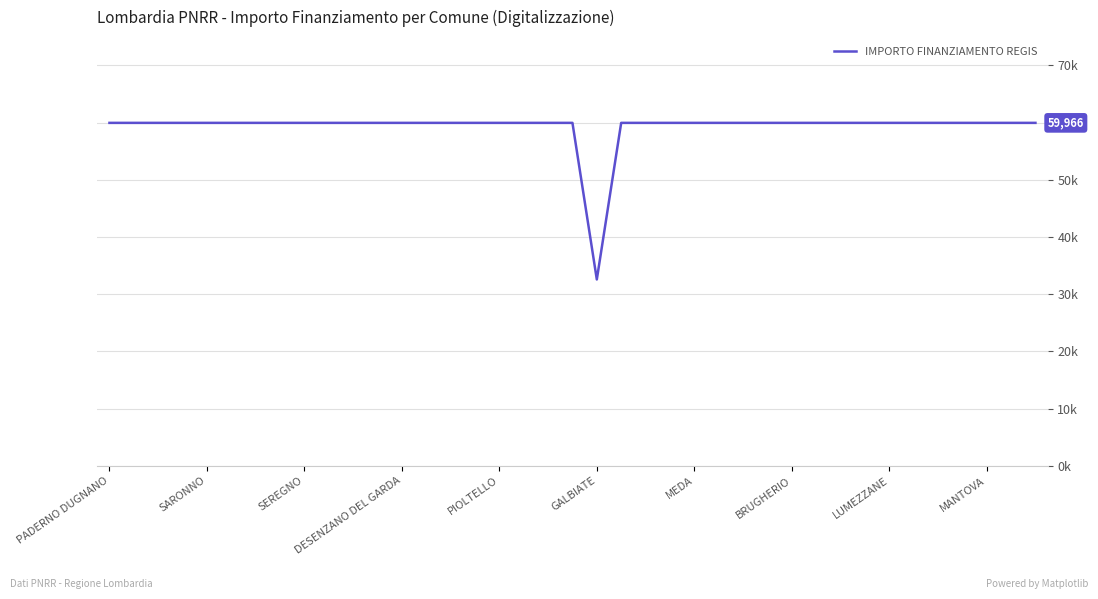

At which label is the value closest to 46277?

GALBIATE